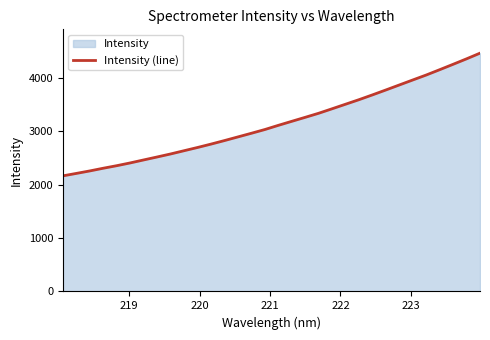

What is the greatest value displayed?

4457.8